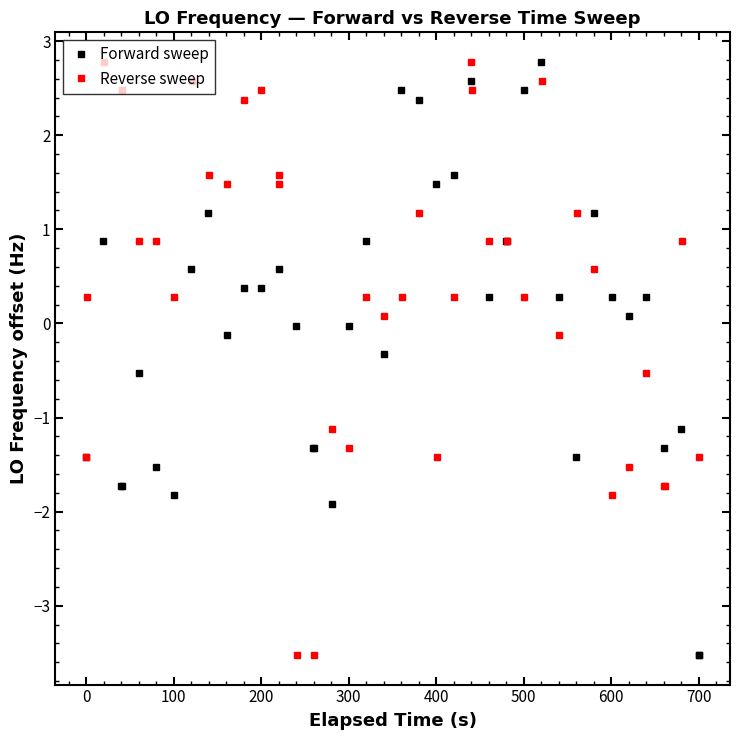

What is the difference between the maximum and minimum values in the Forward sweep series?

6.3